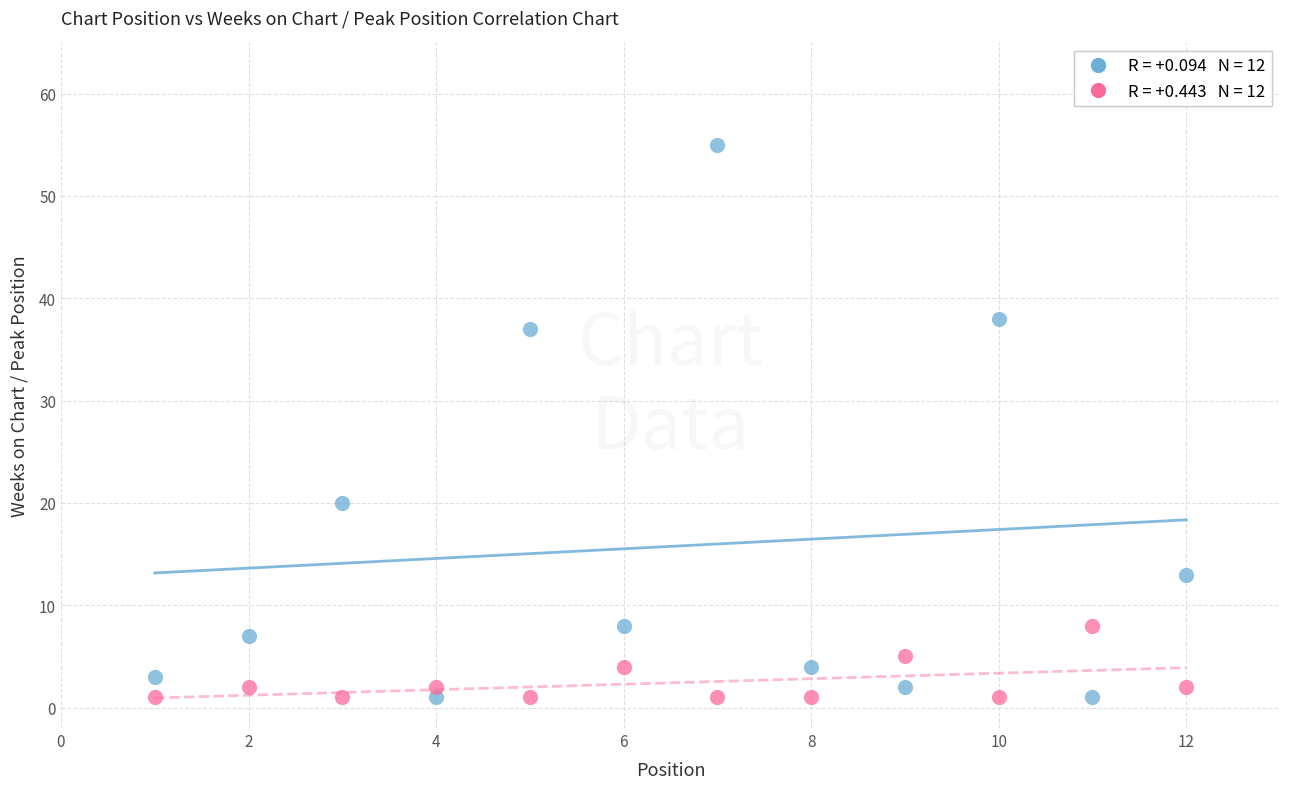

Across all data points, what is the range of Y values (max minus min)?

54